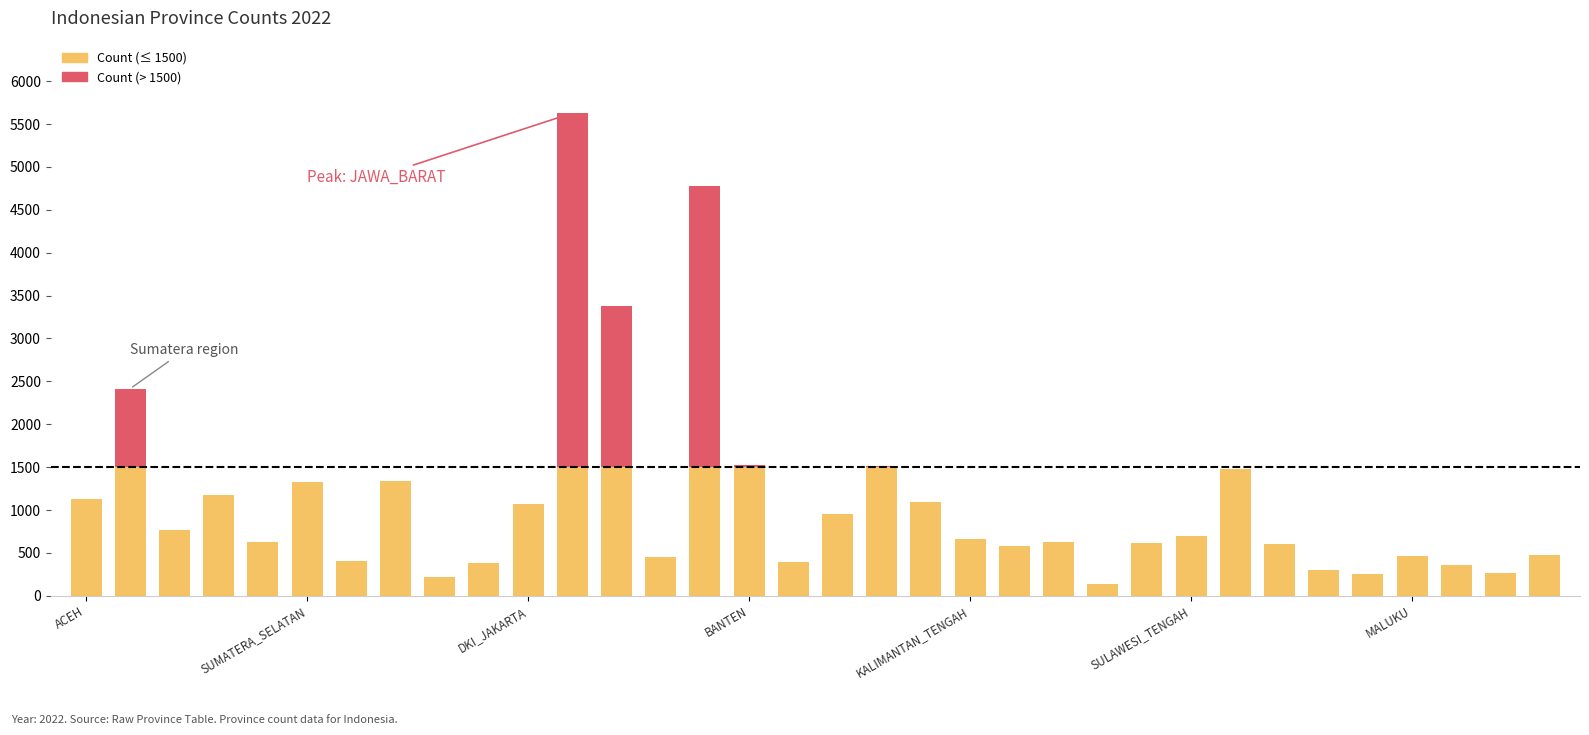

How many series are shown in this chart?

2